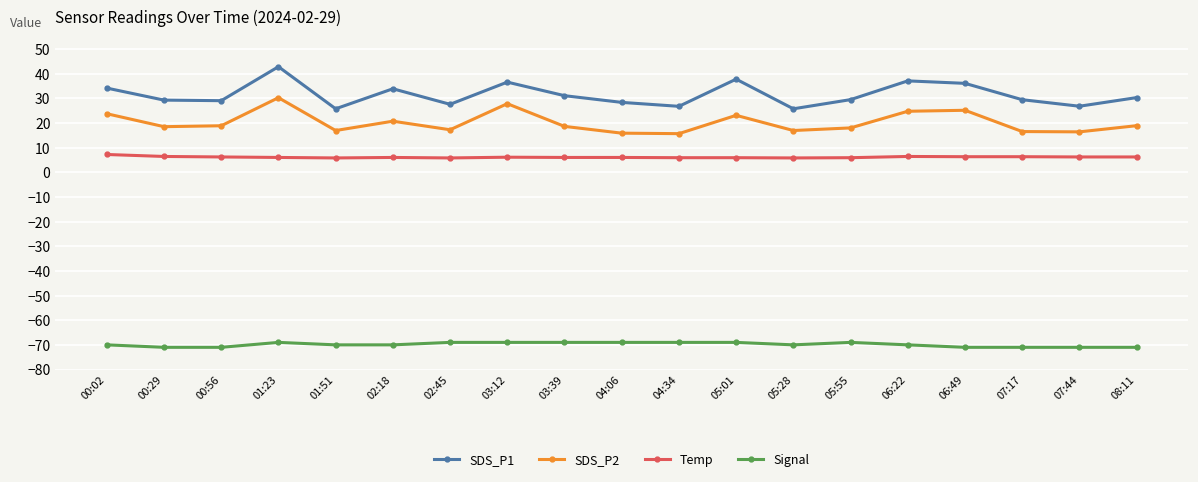

What is the minimum value for SDS_P1?

25.7